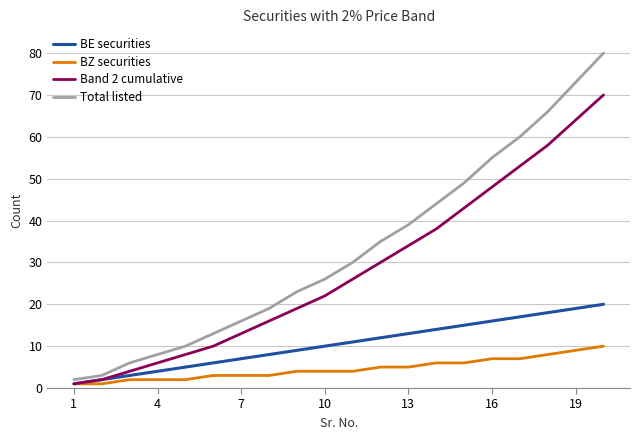

Which series has the largest range (max minus min)?

Total listed